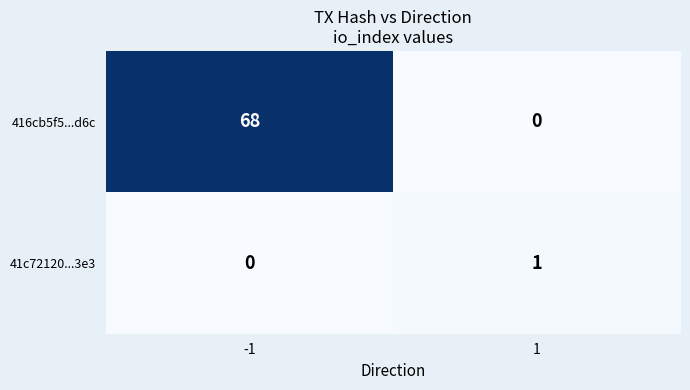

At 1, list the series in order from largest to smallest.

41c72120...3e3, 416cb5f5...d6c